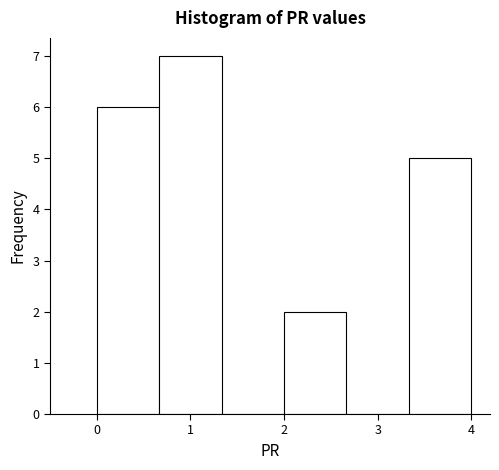

How tall is the bar that spans 2.0 to 2.7 on the x-axis? Neither the bar edges nor the heights are printed on the chart, so give them approximately, as read against the axes.

2